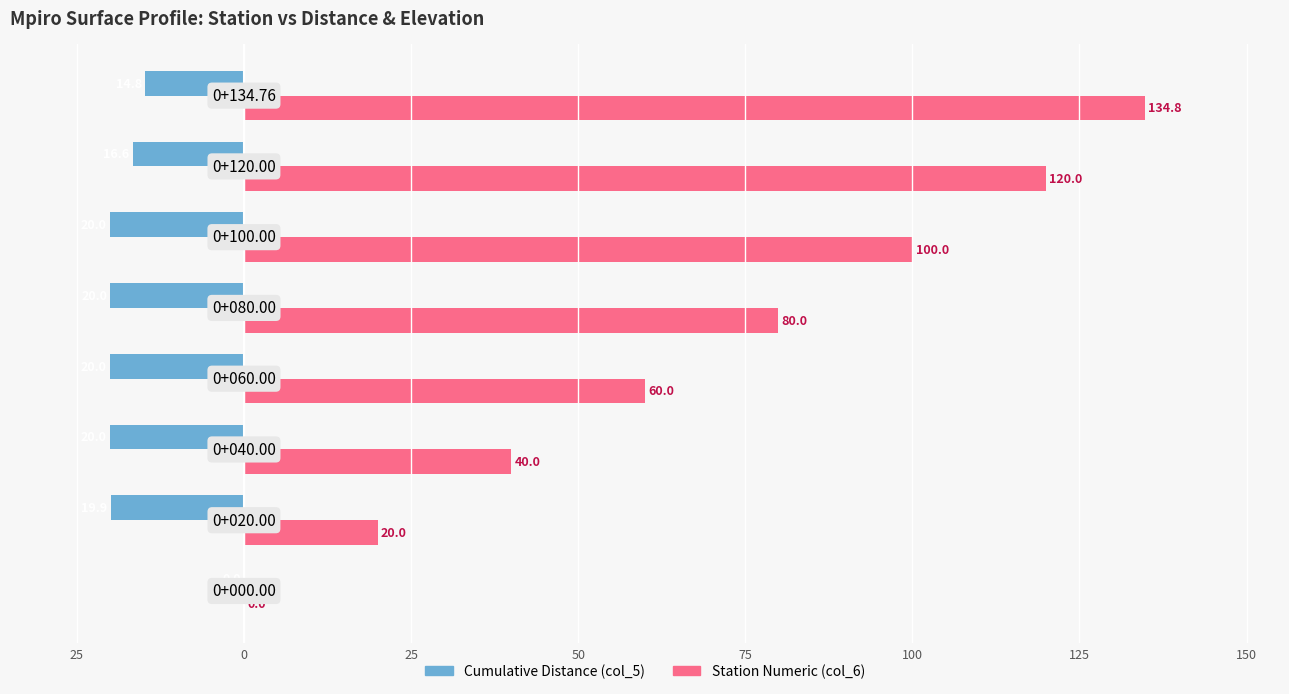

What are all the series names shown in the legend?

Cumulative Distance (col_5), Station Numeric (col_6)